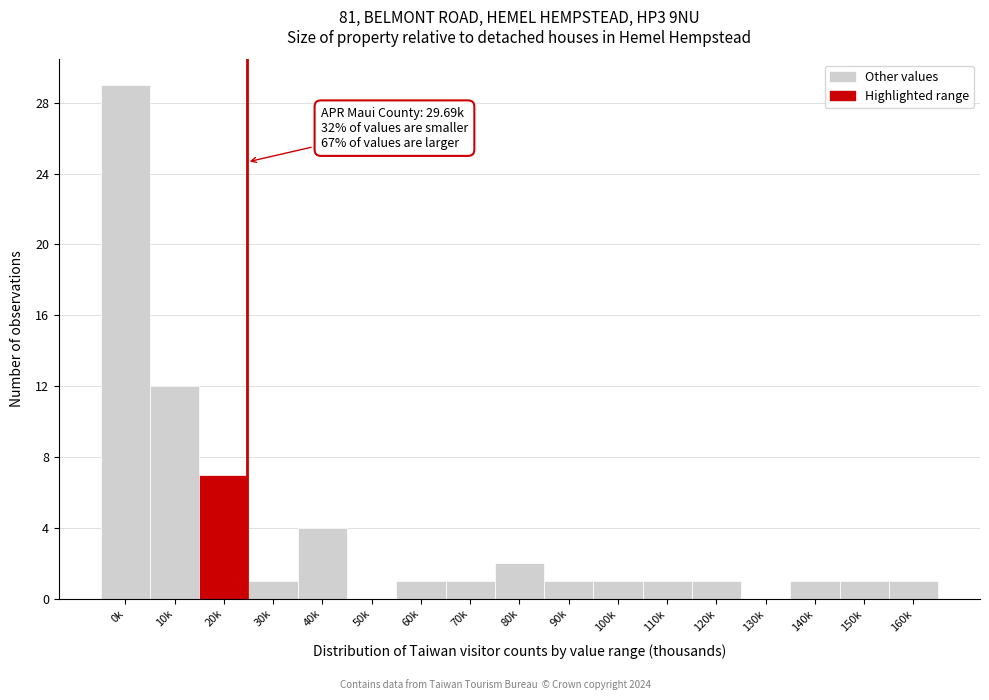

Reading left to right, extract all data points from this chart.

0k=29	10k=12	20k=7	30k=1	40k=4	50k=0	60k=1	70k=1	80k=2	90k=1	100k=1	110k=1	120k=1	130k=0	140k=1	150k=1	160k=1